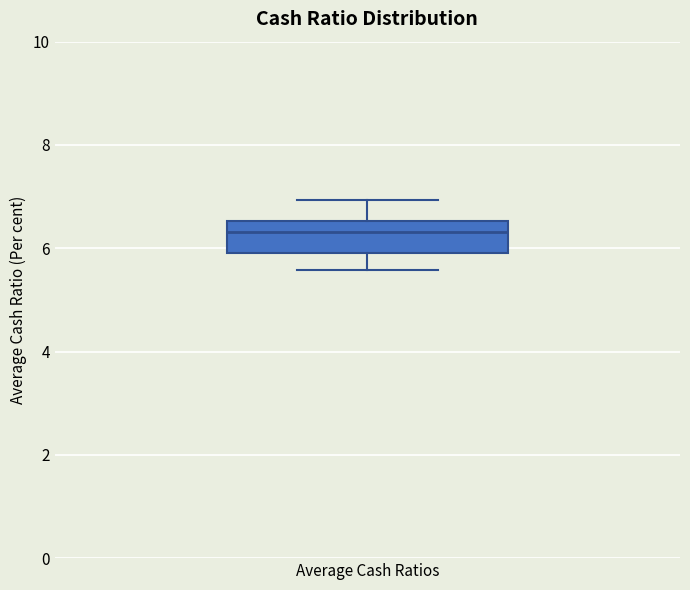

Transcribe this box plot: give where the median line is, the range the box spans, and where the two whiskers end, as read against the y-axis. The values are not printed on the chart, so give them approximately, as read against the axis.

median 6.4, box 6.0 to 6.6, whiskers 5.6 to 7.0